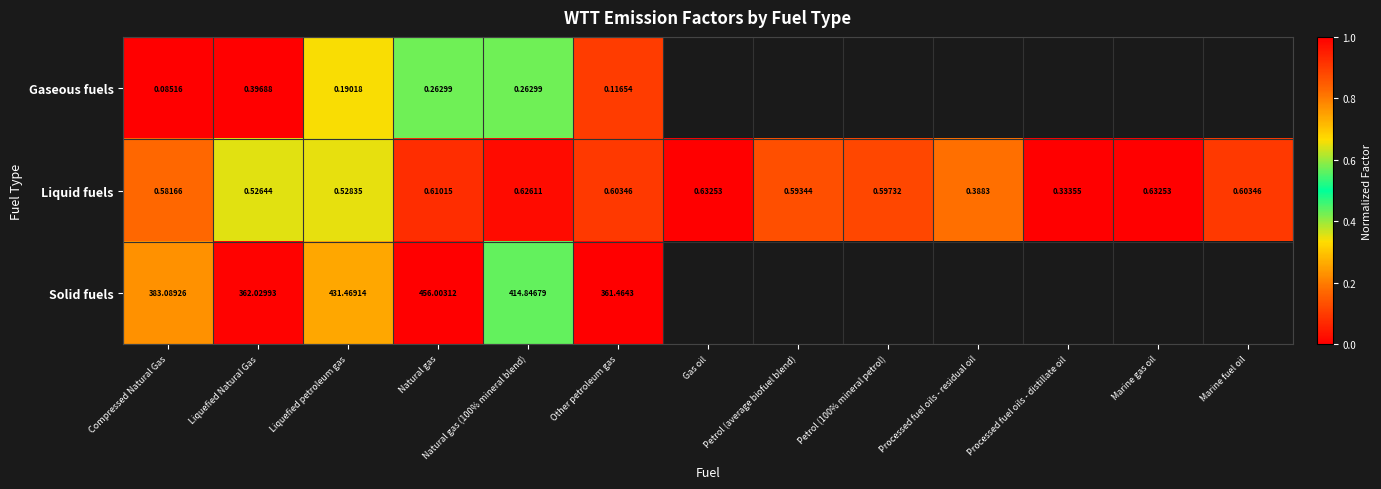

Rank the series at Natural gas from highest to lowest value.

Solid fuels, Liquid fuels, Gaseous fuels